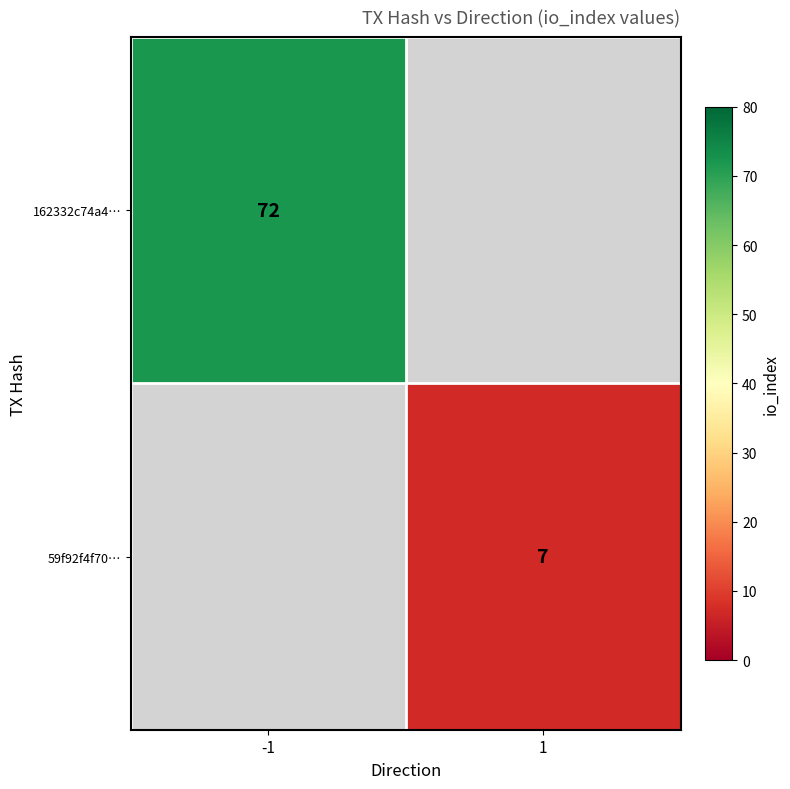

The 162332c74a4… series shows 24.5 at -1. True or false?

False